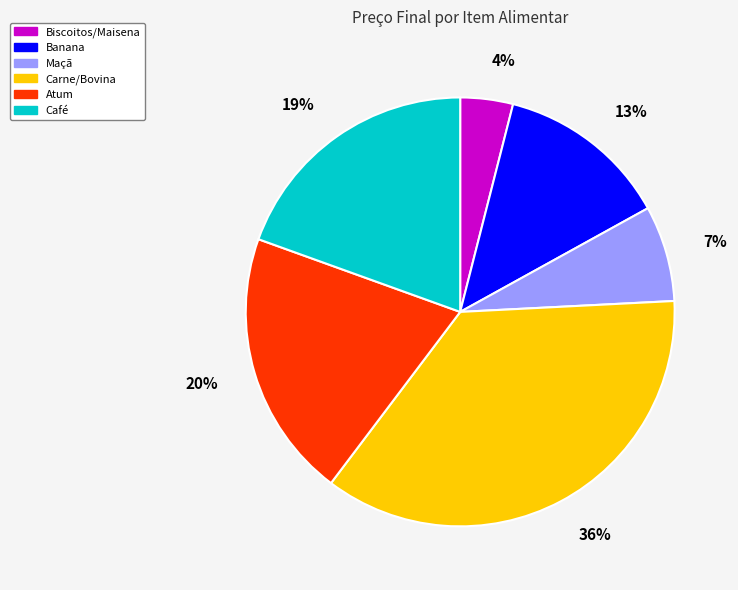

Is Biscoitos/Maisena the majority of the pie?

No